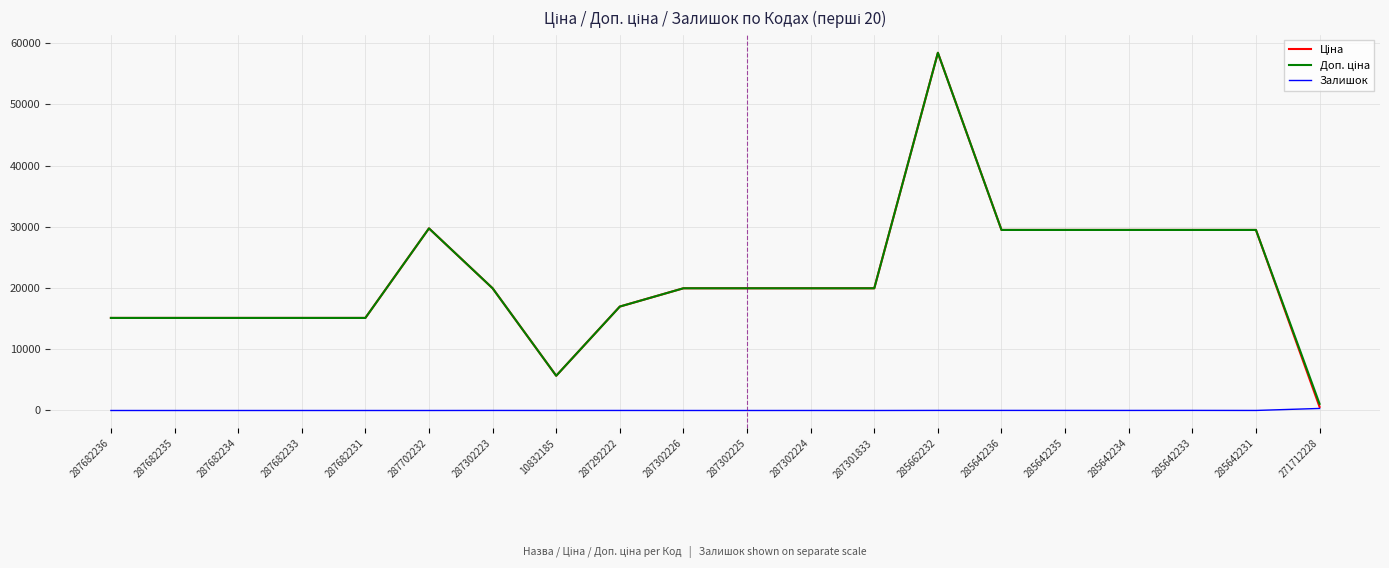

What is the greatest value displayed?

58426.5